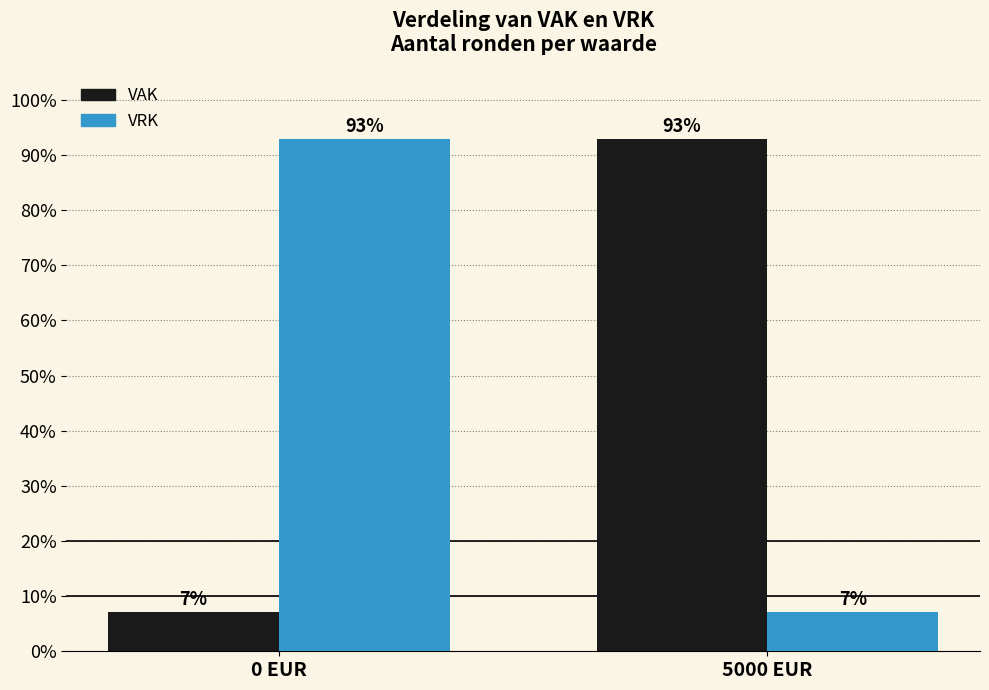

What is the total value across all series at 5000 EUR?

100.0